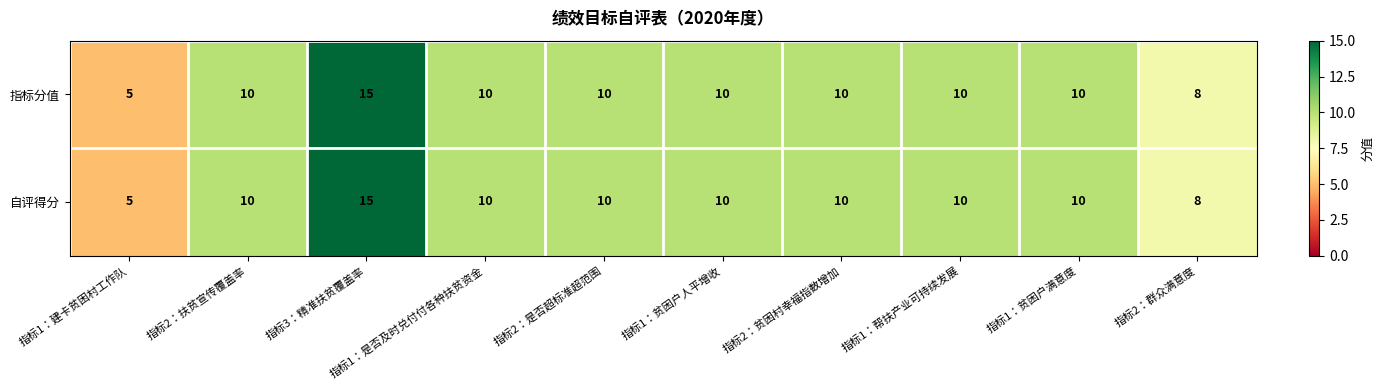

Which label corresponds to the largest value in the chart?

指标3：精准扶贫覆盖率